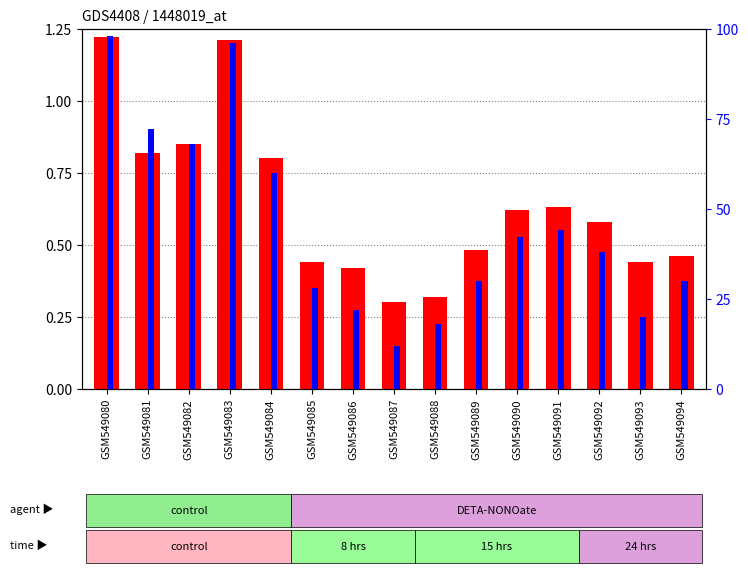

What is the difference between the maximum and second lowest values in the transformed count series?

0.9